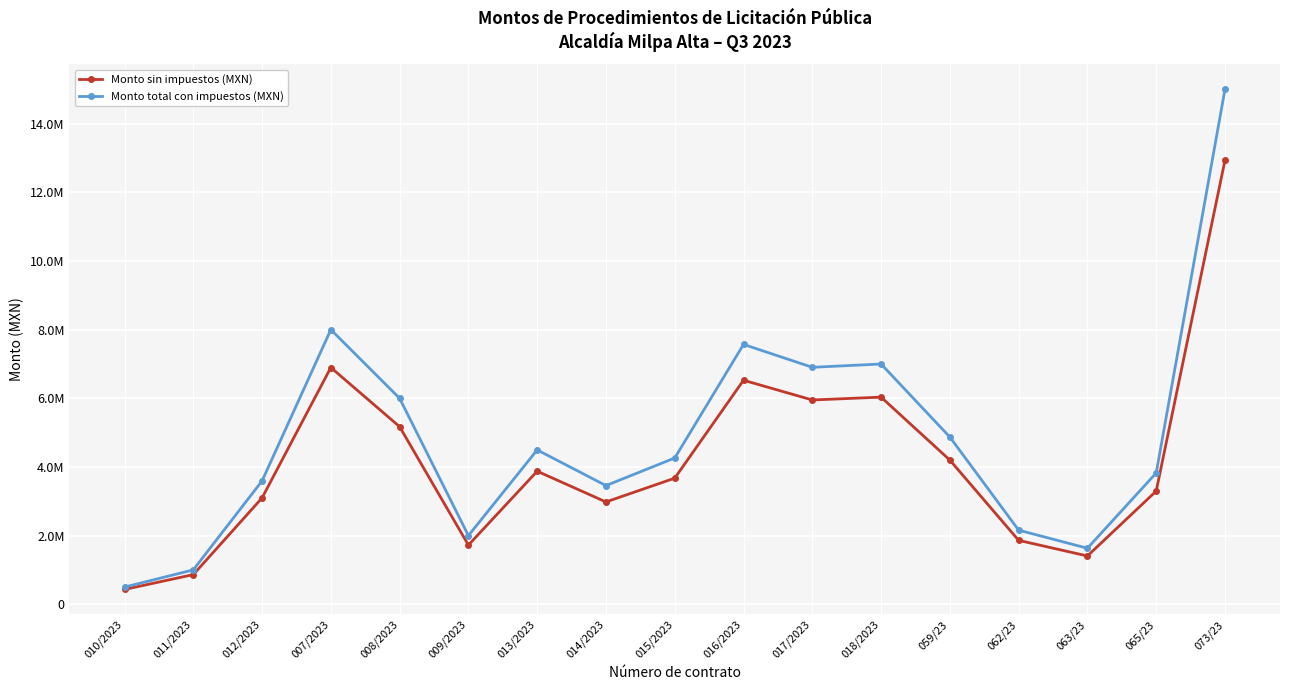

What is the sum of all Monto total con impuestos (MXN) values?

82230043.0